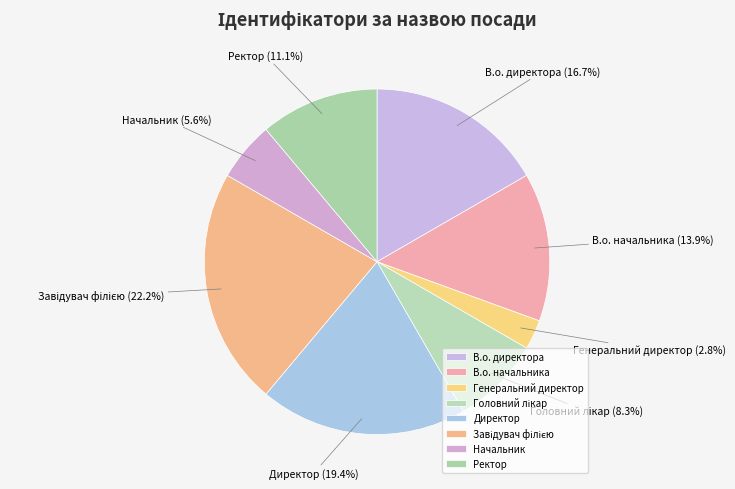

Count the number of slices in the pie.

8